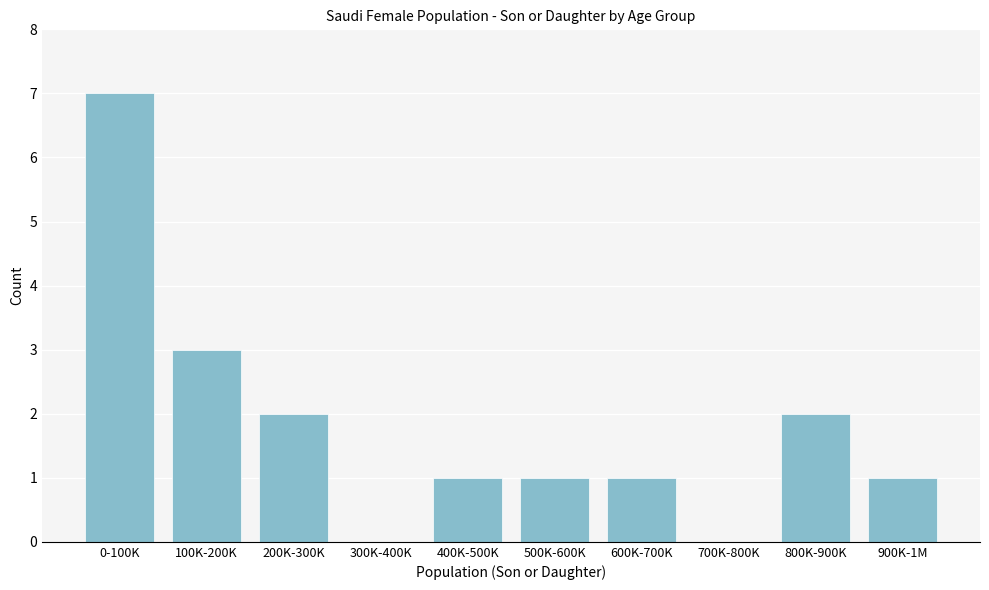

Reading left to right, transcribe all the data shown in this chart.

0-100K=7	100K-200K=3	200K-300K=2	300K-400K=0	400K-500K=1	500K-600K=1	600K-700K=1	700K-800K=0	800K-900K=2	900K-1M=1